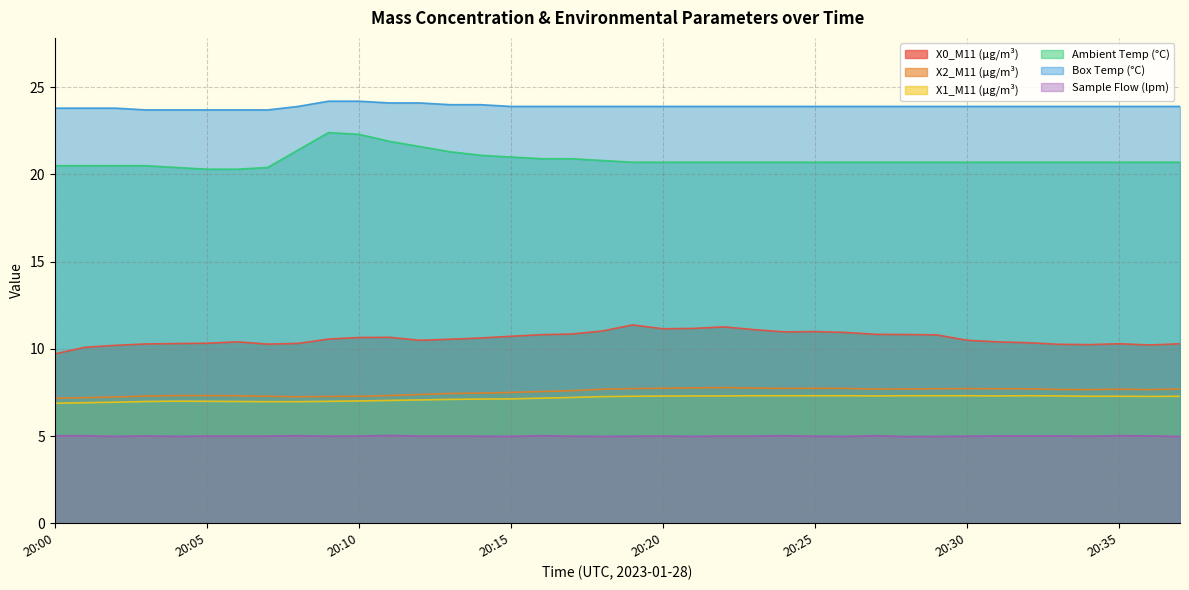

Does the chart display data point markers on the line(s)?

No